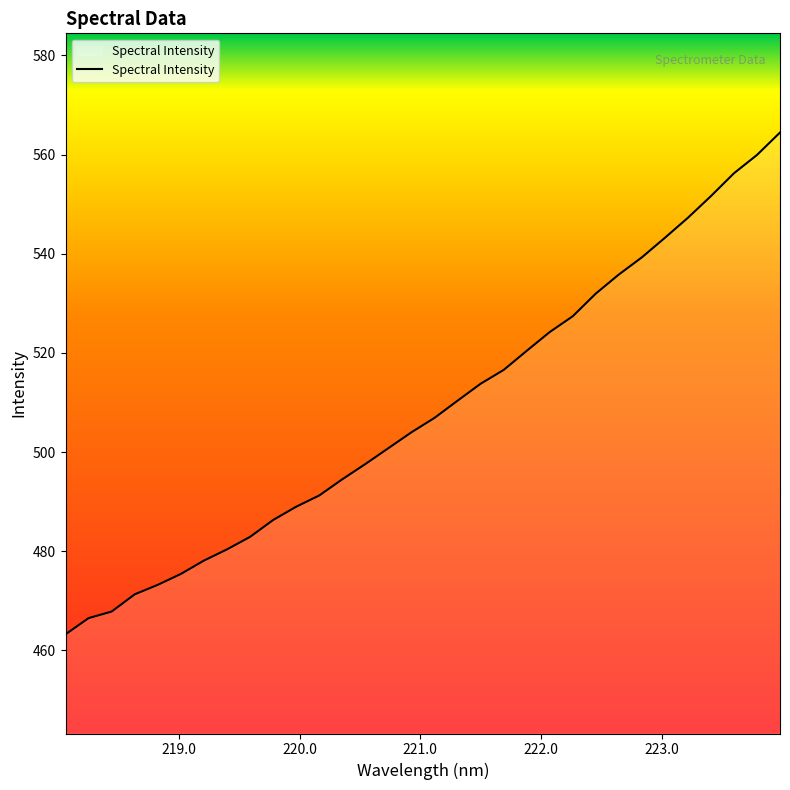

What is the greatest value displayed?

564.4